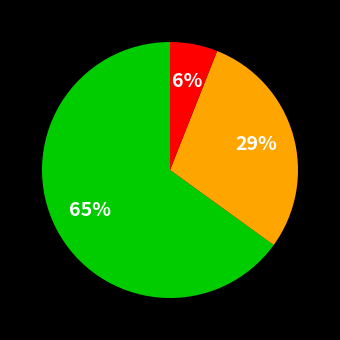

To the nearest percent, what is the difference between the largest and smallest slice percentages?

59%